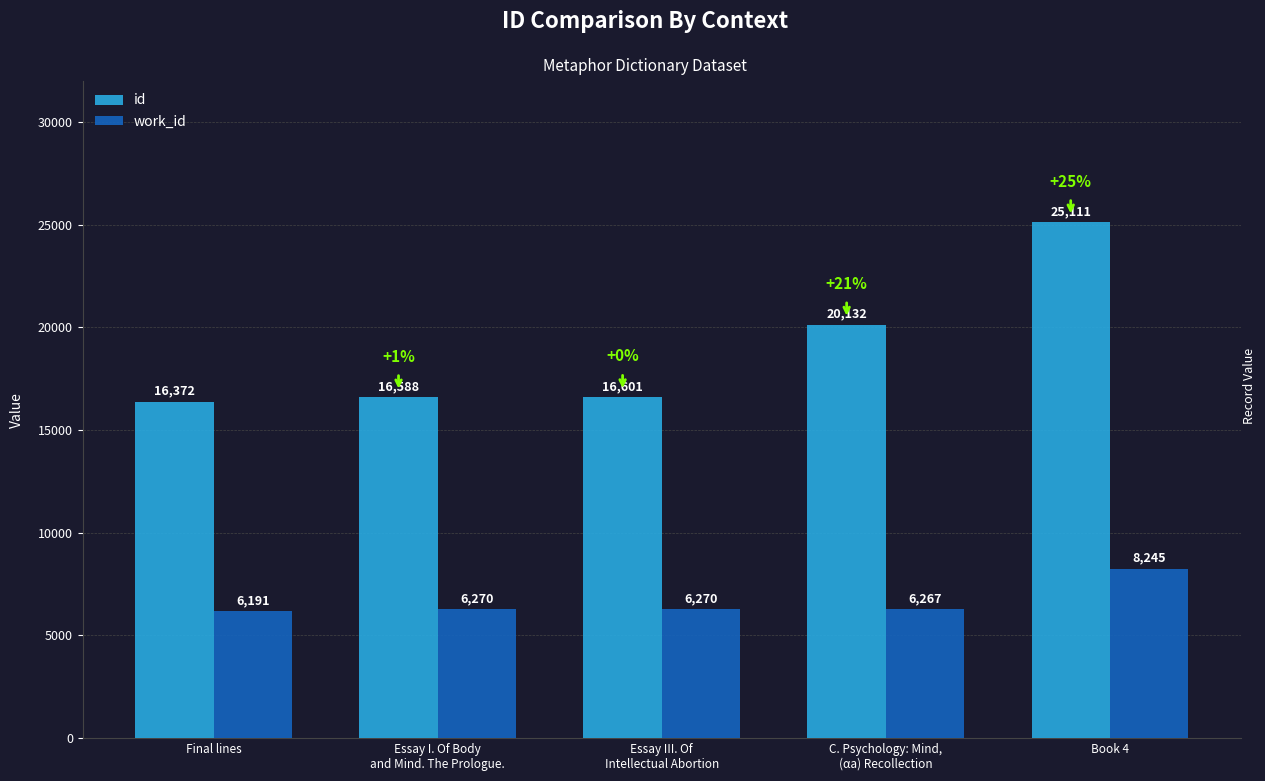

What is the total value across all series at Book 4?

33356